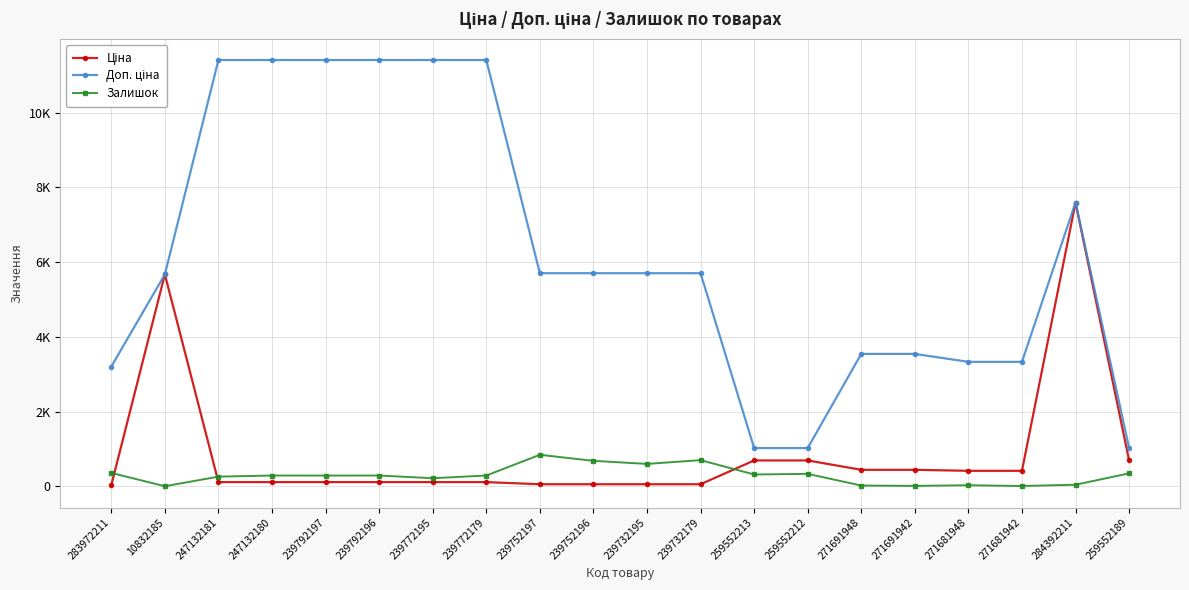

What is the sum of all Доп. ціна values?

124584.1